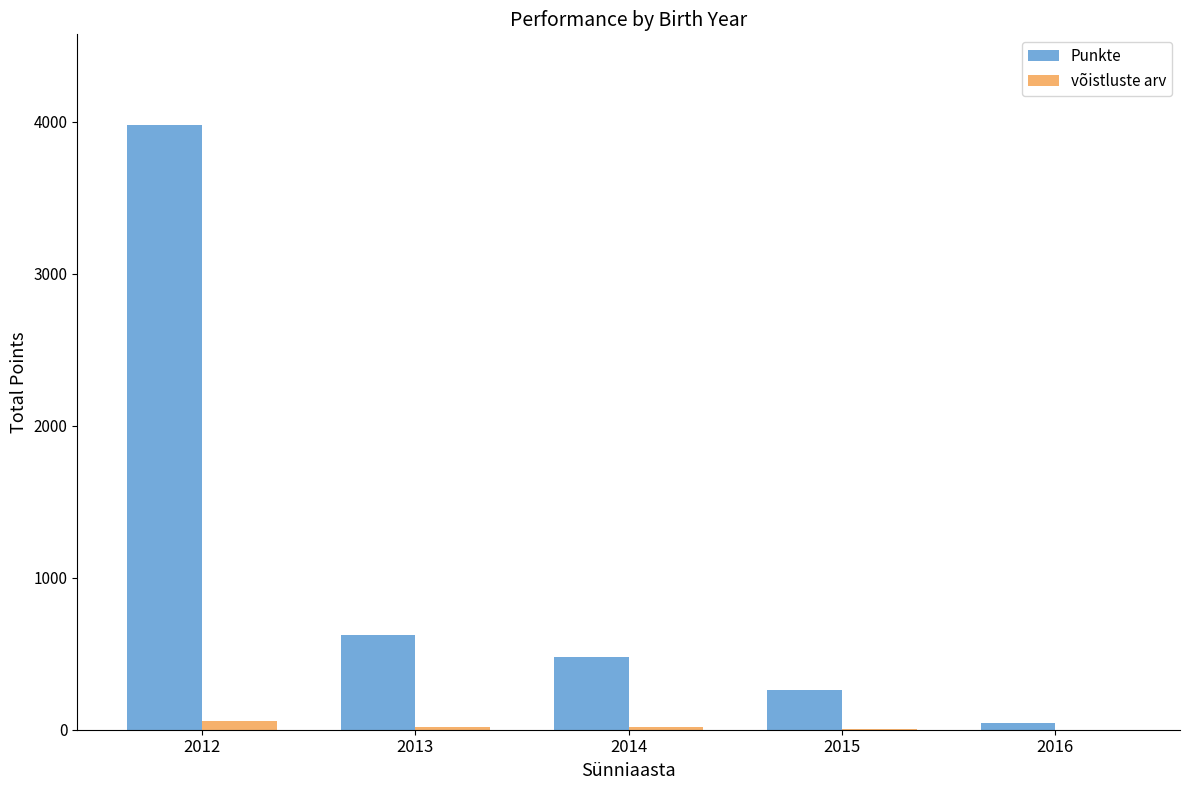

At which category does the chart reach its peak across all series?

2012